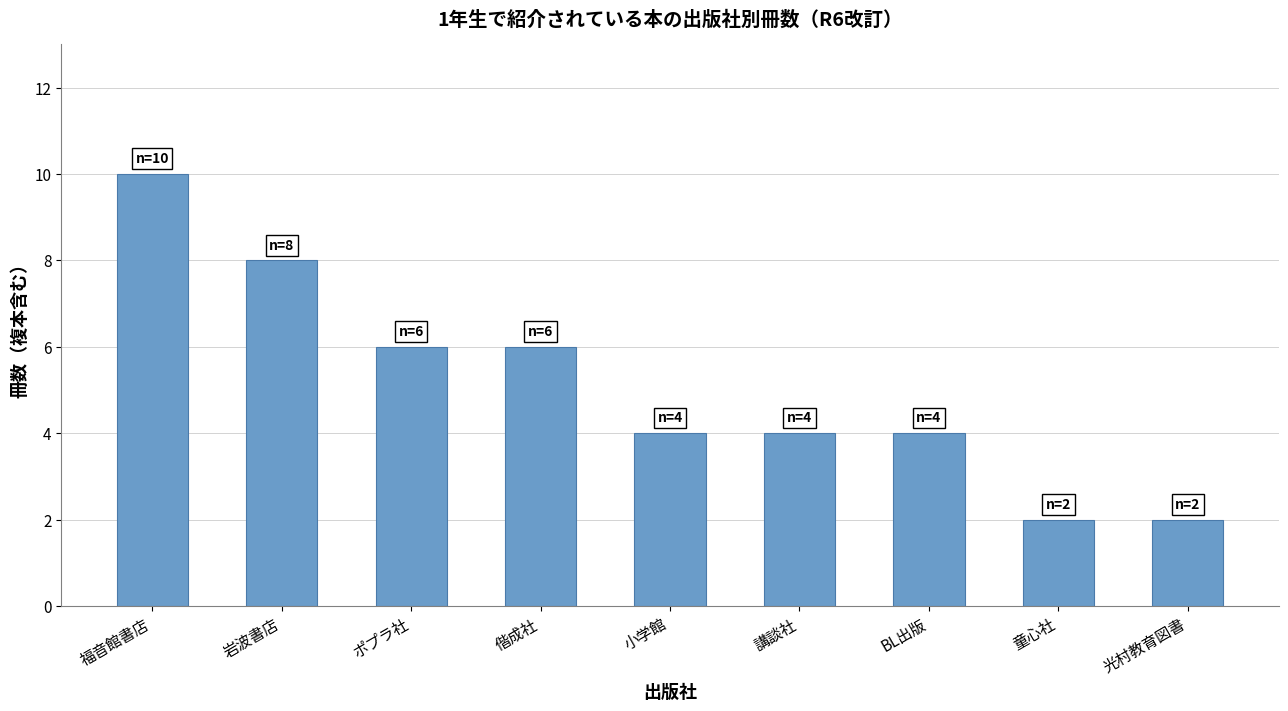

Where does the data first go above 4?

福音館書店